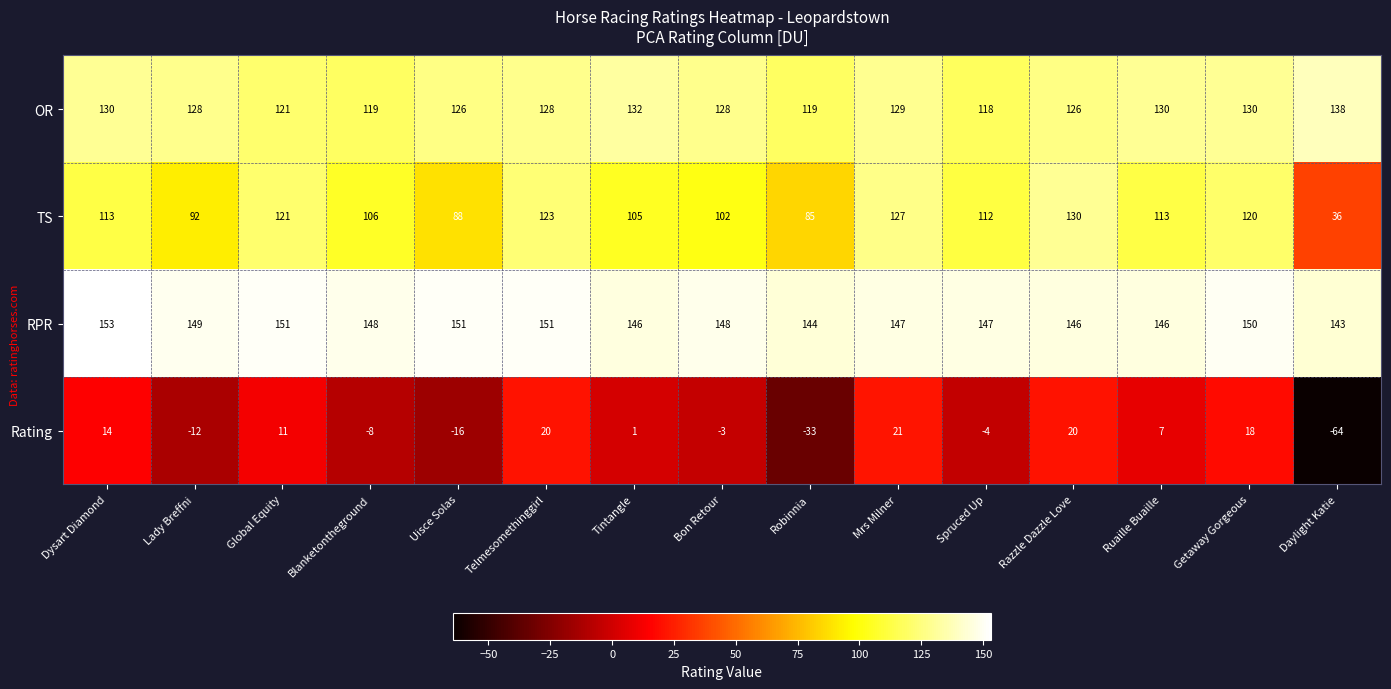

What is the difference between the maximum and minimum values in the TS series?

94